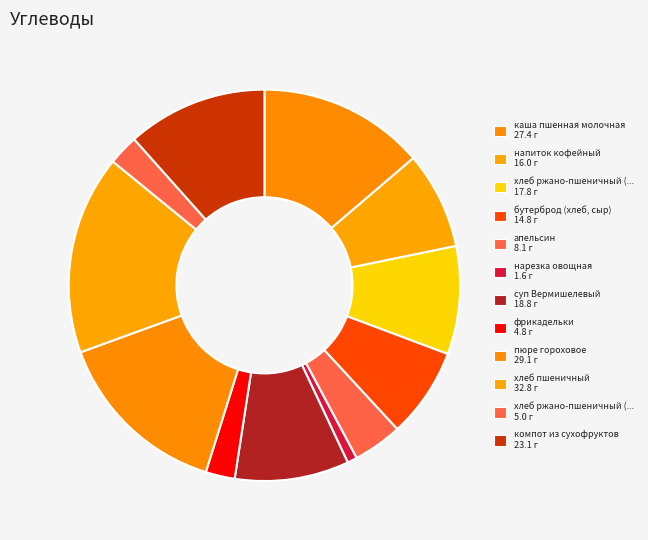

What is the smallest slice in the pie chart?

нарезка овощная